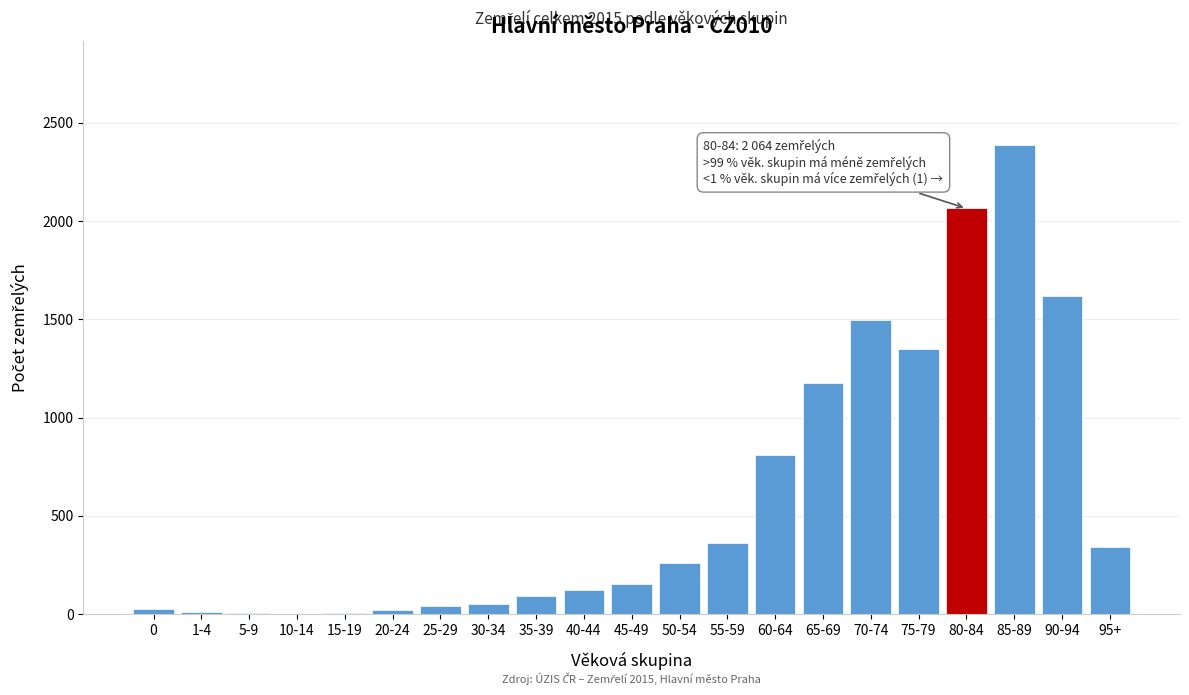

What is the maximum value shown in the chart?

2388